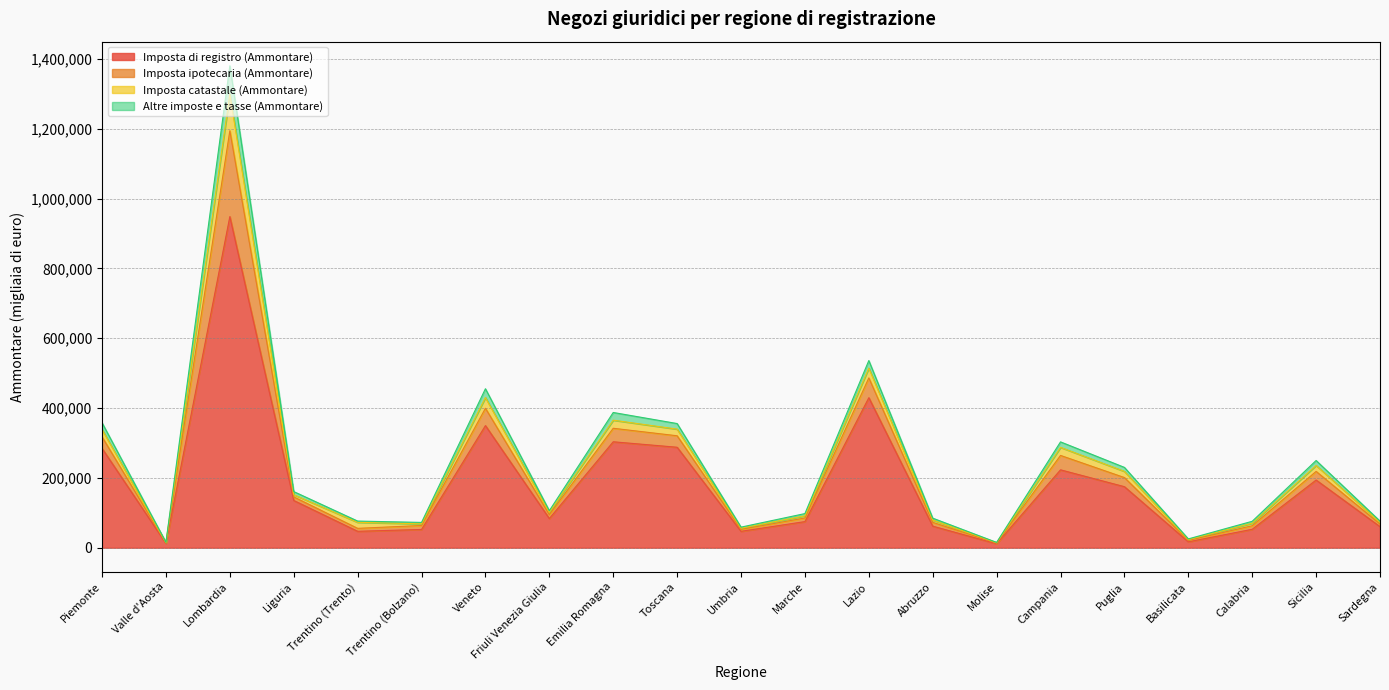

True or false: Imposta di registro (Ammontare) has more than 2 interior local peaks.

True